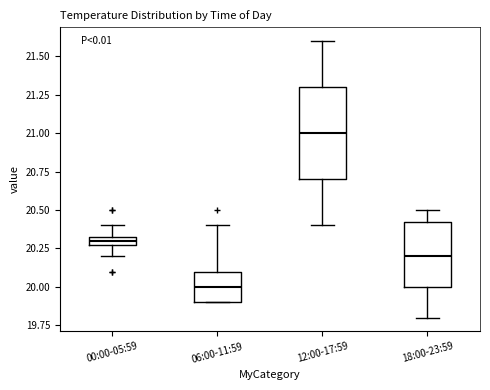

Which box has the highest median line?

12:00-17:59